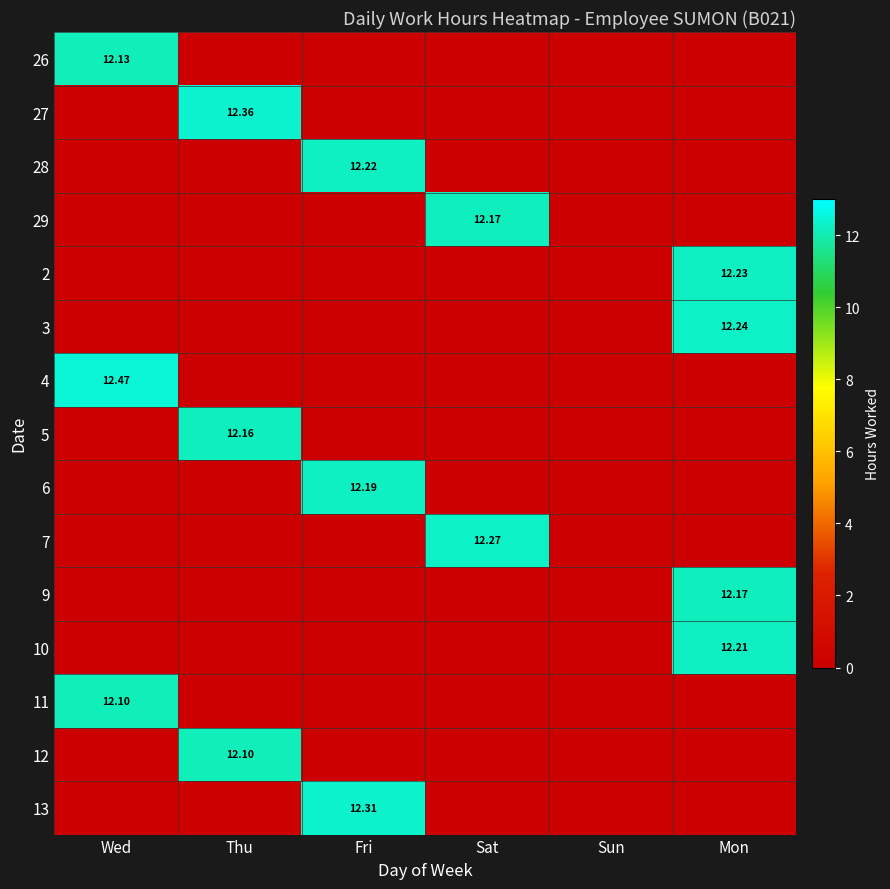

How many data points in 4 are above 0?

1